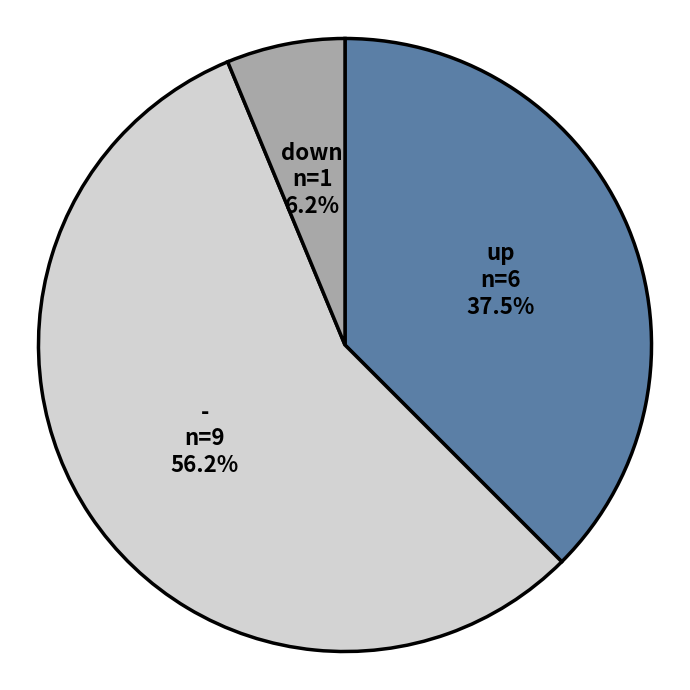

Rank the categories by value from highest to lowest.

-, up, down